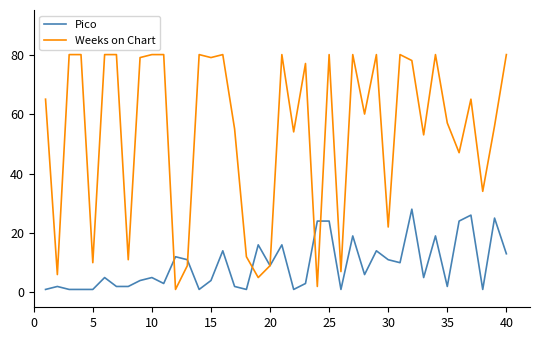

Which series has the widest spread of values?

Weeks on Chart